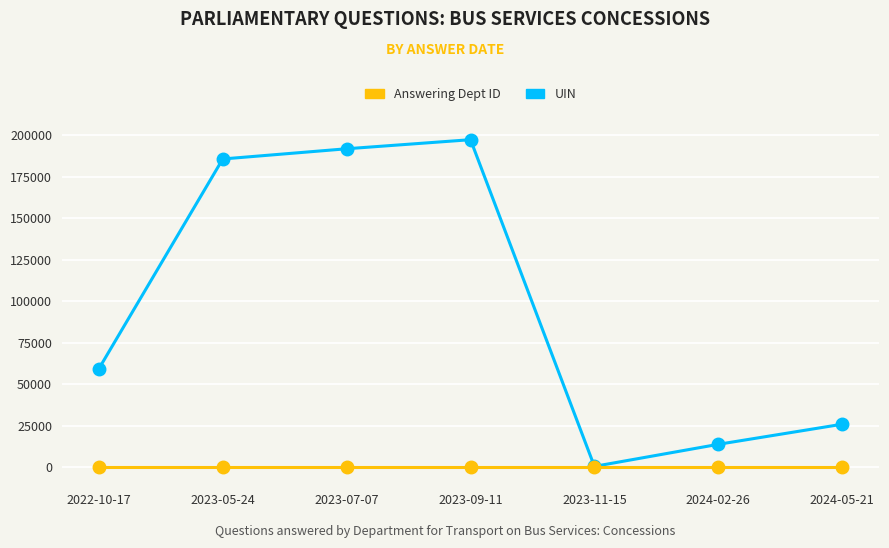

Which series changed the most between 2023-05-24 and 2024-02-26?

UIN